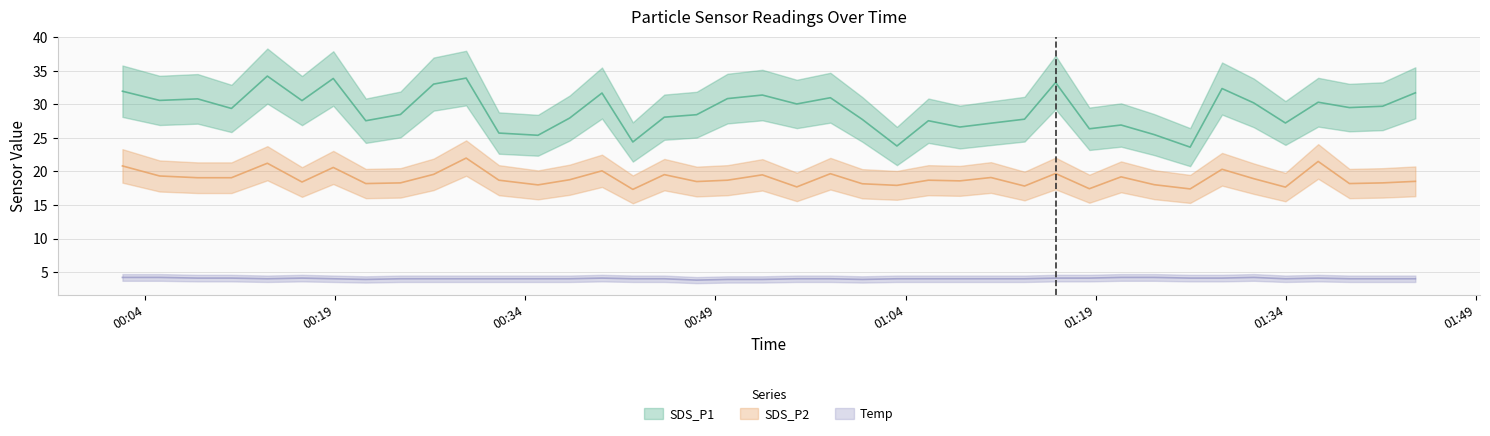

What is the sum of the Temp values at 2021/01/02 01:39:01 and 2021/01/02 01:31:28?

8.2